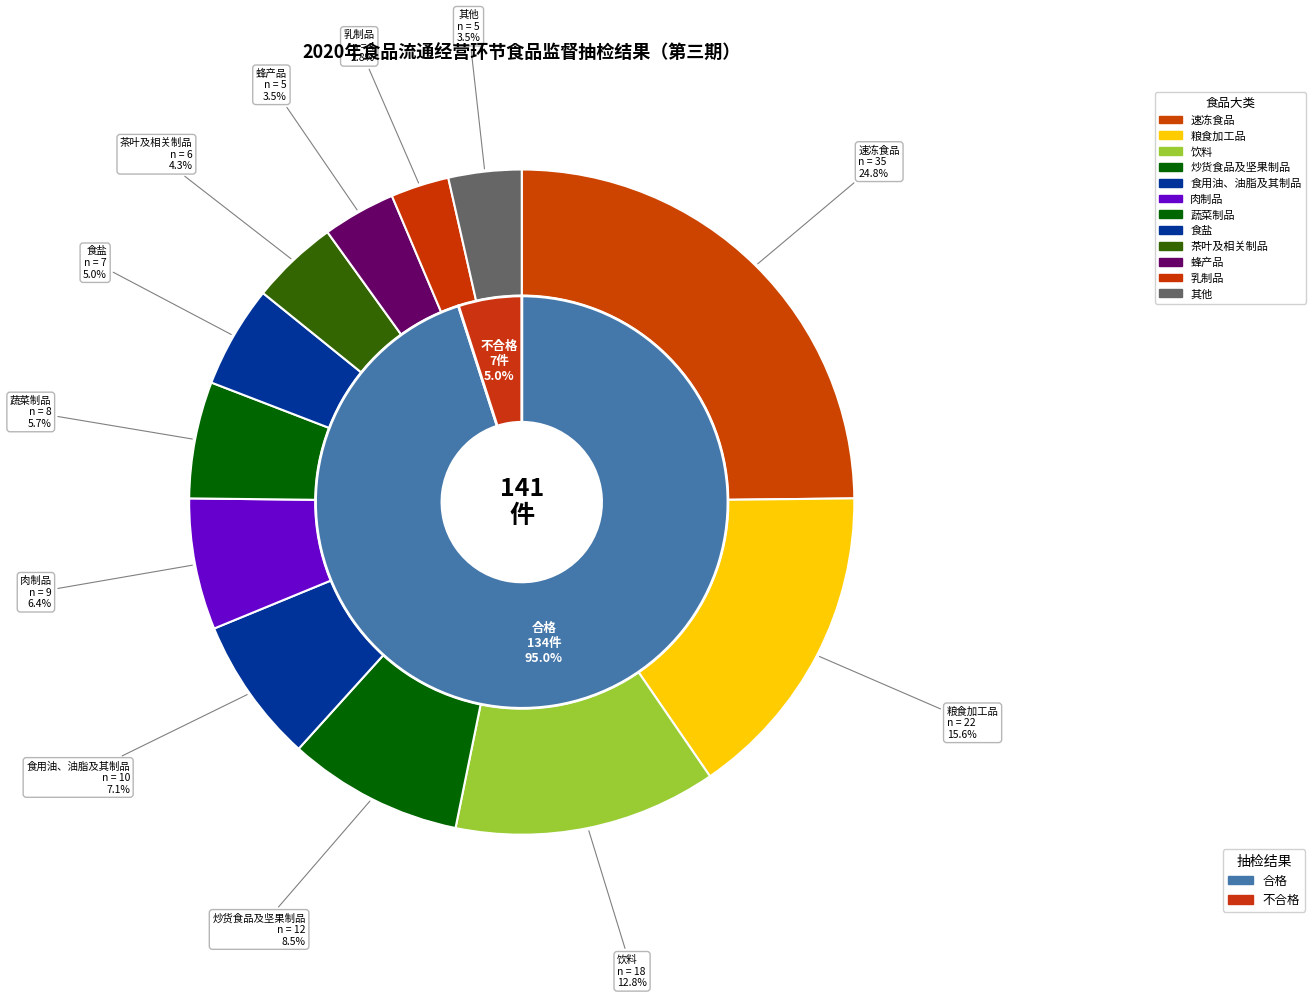

Which category has the smallest portion of the pie?

不合格